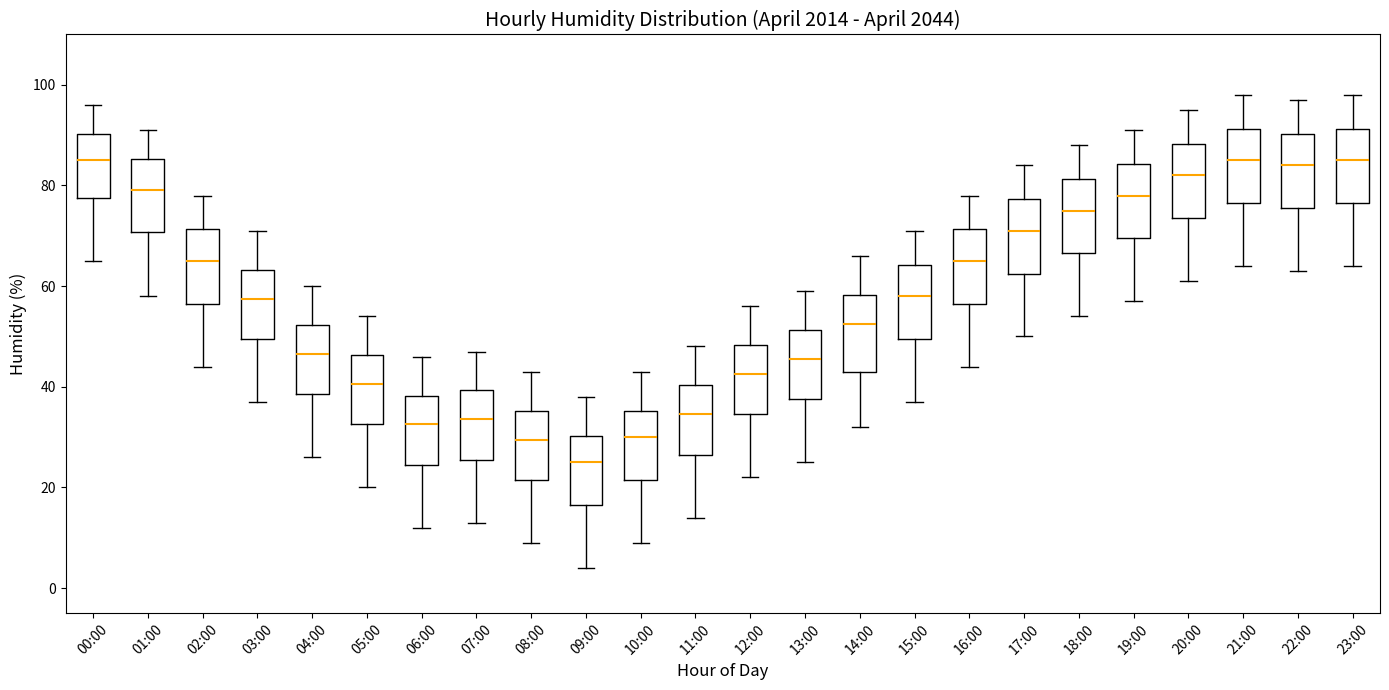

Where does the lower whisker of the box for 18:00 end on the y-axis? The values are not printed on the chart, so give them approximately, as read against the axis.

54